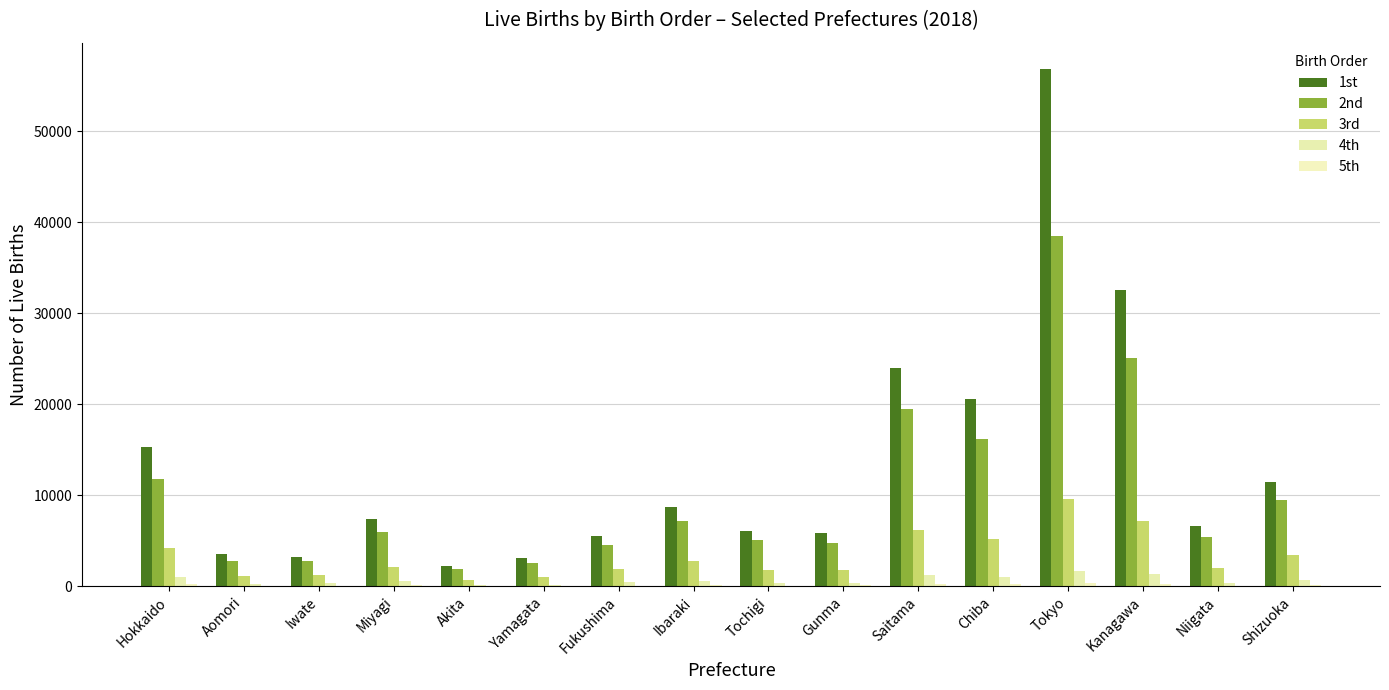

At how many categories does at least one series exceed 13546?

5